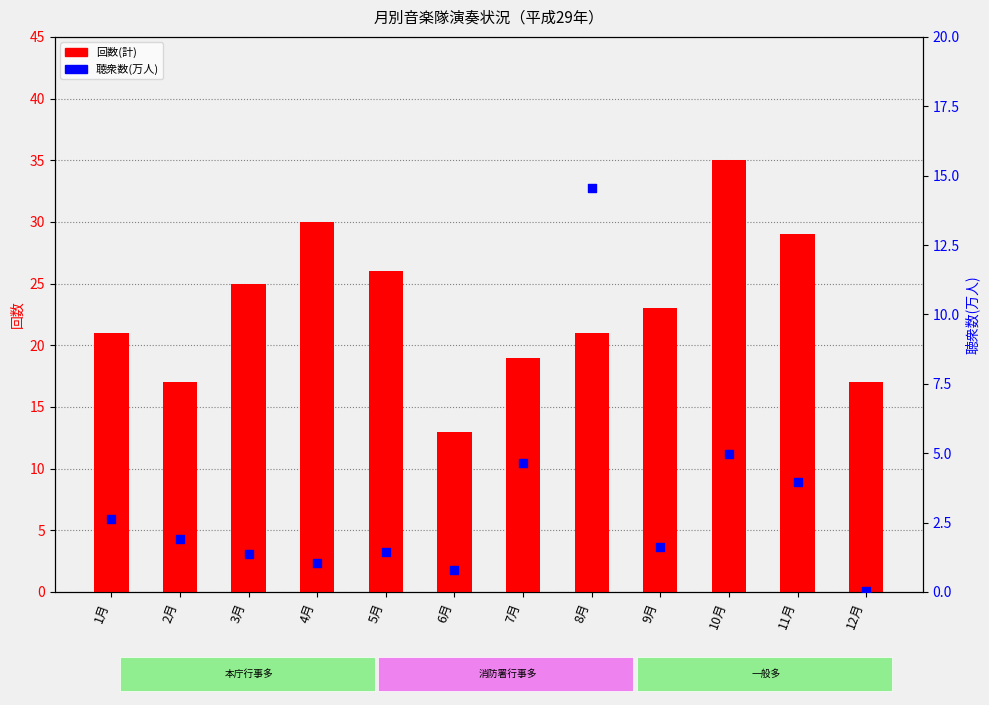

At how many categories does at least one series exceed 19?

8